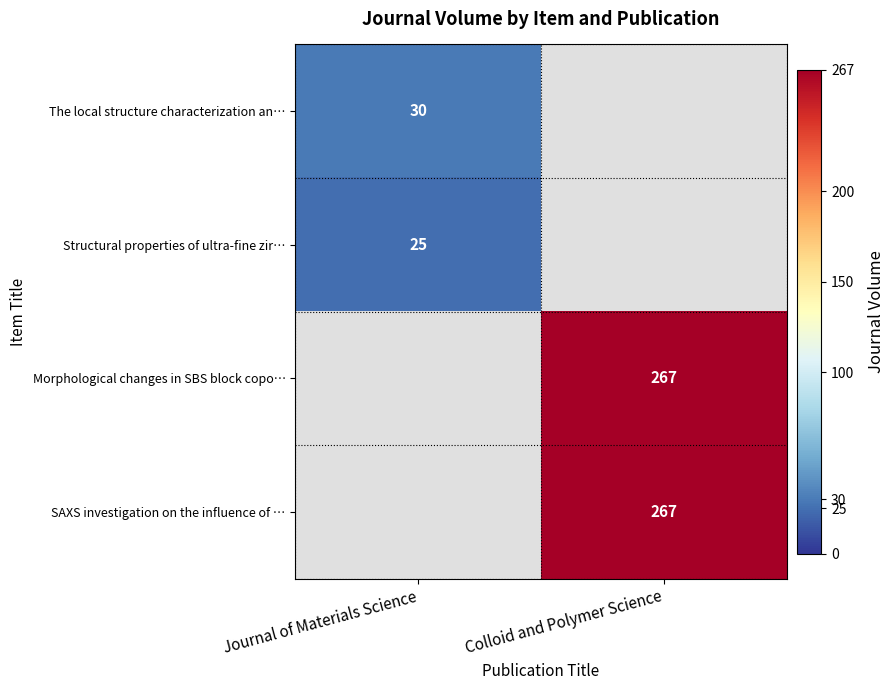

Count the number of categories in the chart.

2